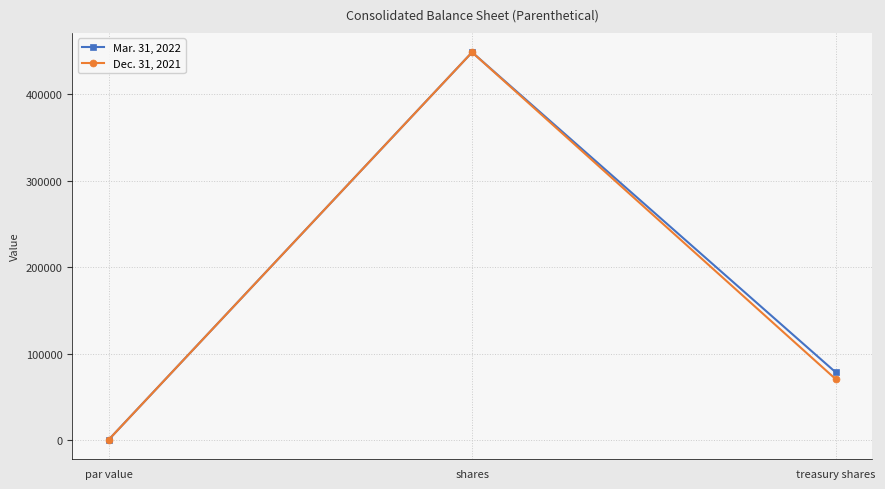

What is the average value of the Mar. 31, 2022 series?

175734